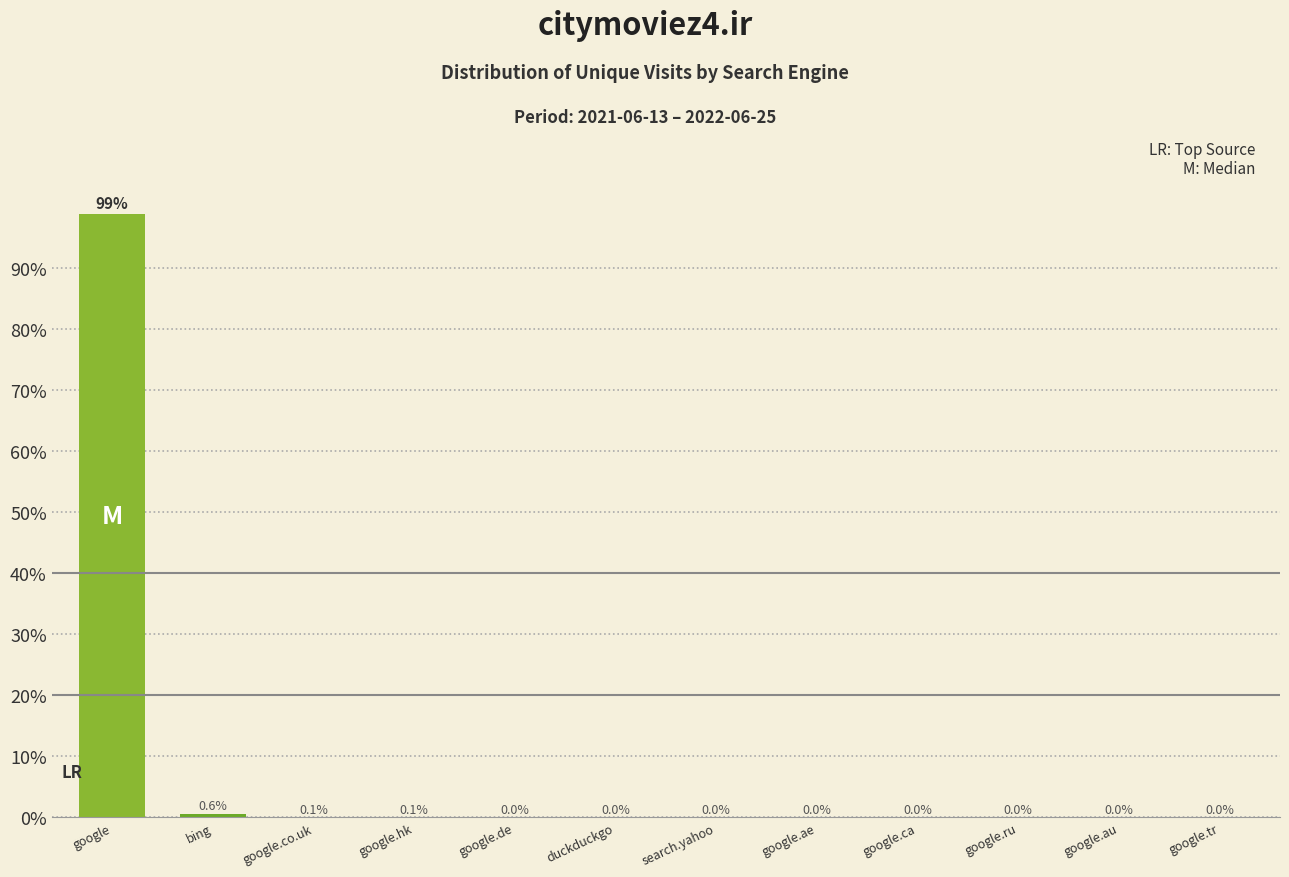

Which label corresponds to the largest value in the chart?

google